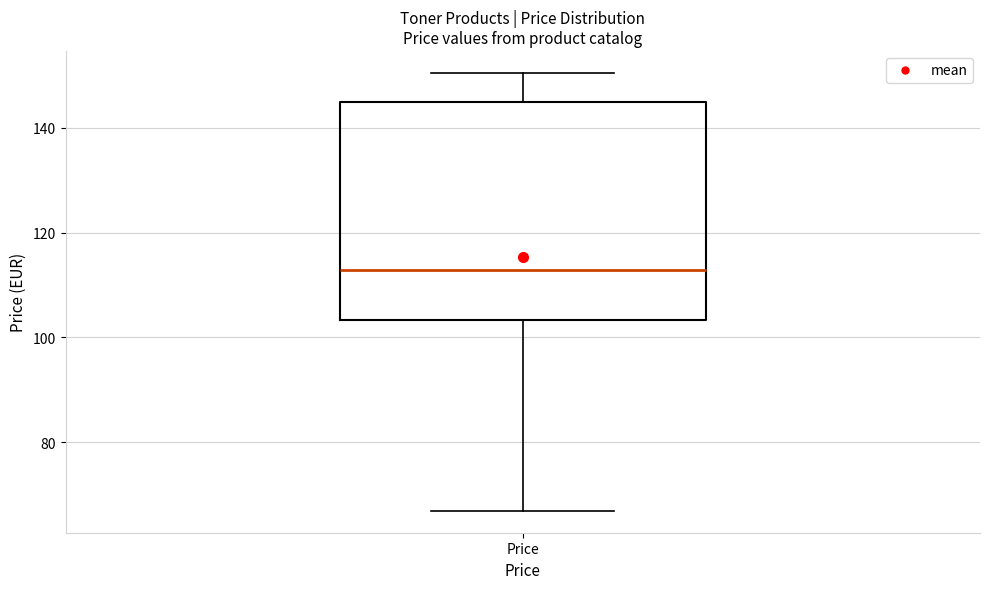

Where is the upper edge of the box for Price on the y-axis? The values are not printed on the chart, so give them approximately, as read against the axis.

144